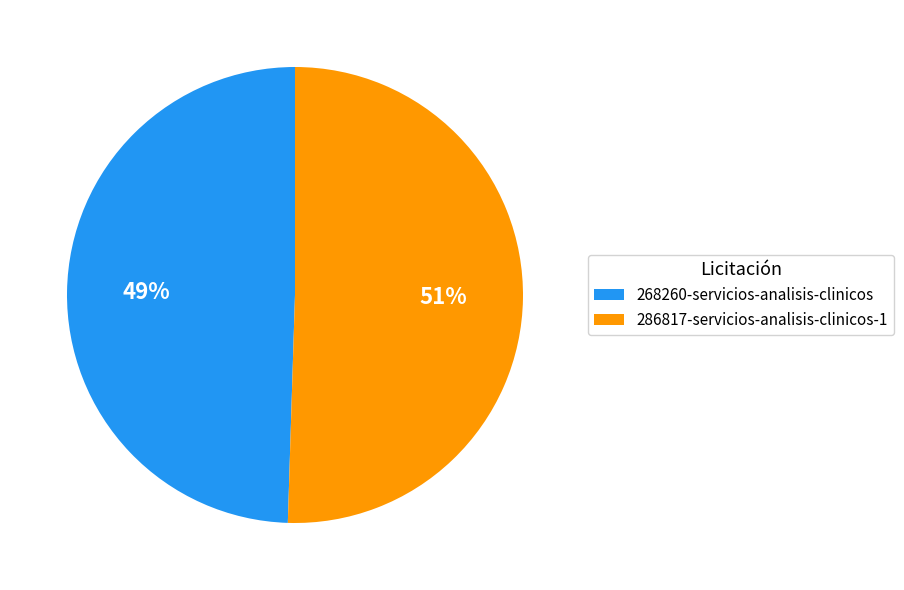

Does 286817-servicios-analisis-clinicos-1 represent more than half of the total?

Yes